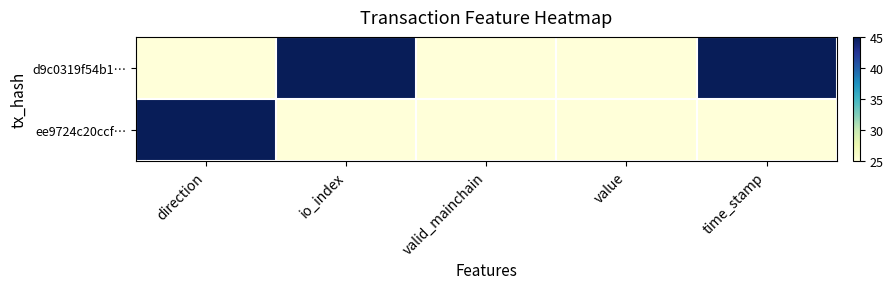

Reading right to left, list all the values displayed in this chart.

d9c0319f54b1…: time_stamp=45	value=25	valid_mainchain=25	io_index=45	direction=25
ee9724c20ccf…: time_stamp=25	value=25	valid_mainchain=25	io_index=25	direction=45